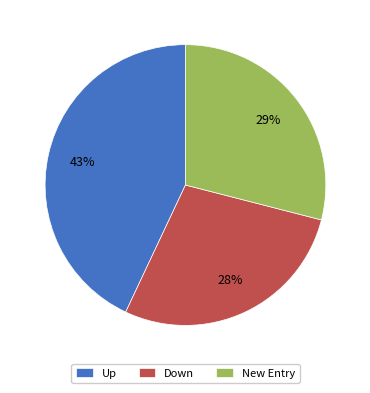

What is the ratio of the value at Down to the value at New Entry?

1.0